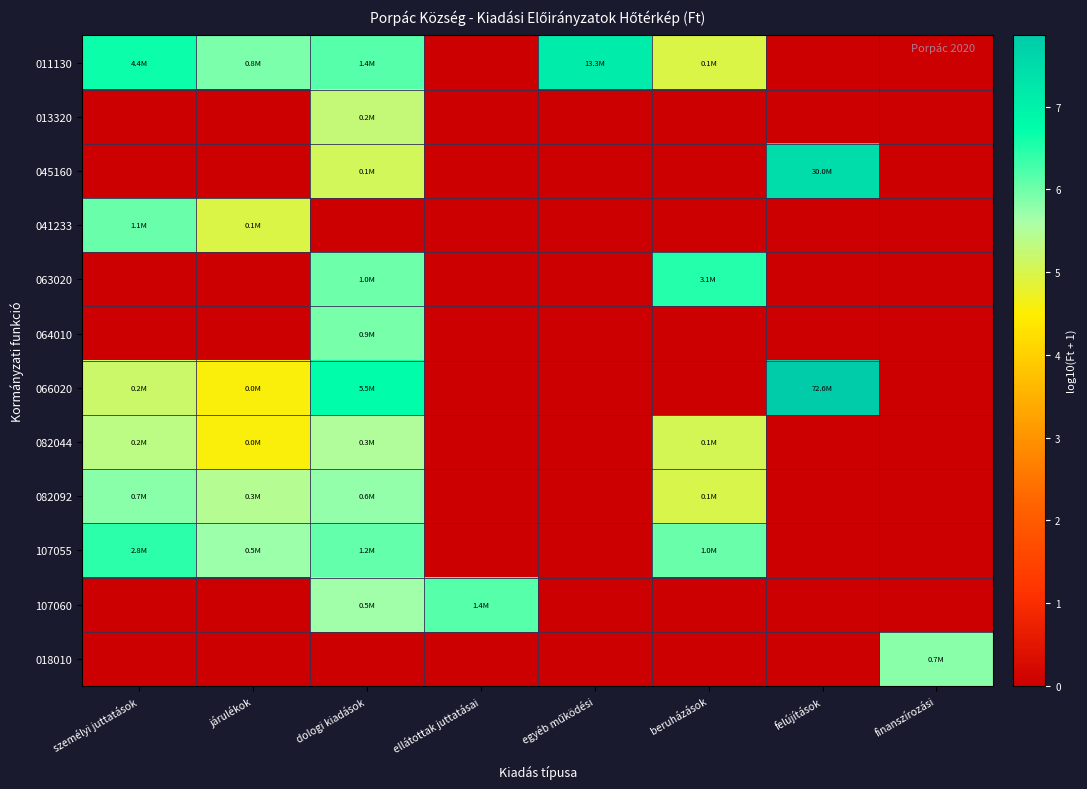

Between személyi juttatások and dologi kiadások, which is larger?

személyi juttatások